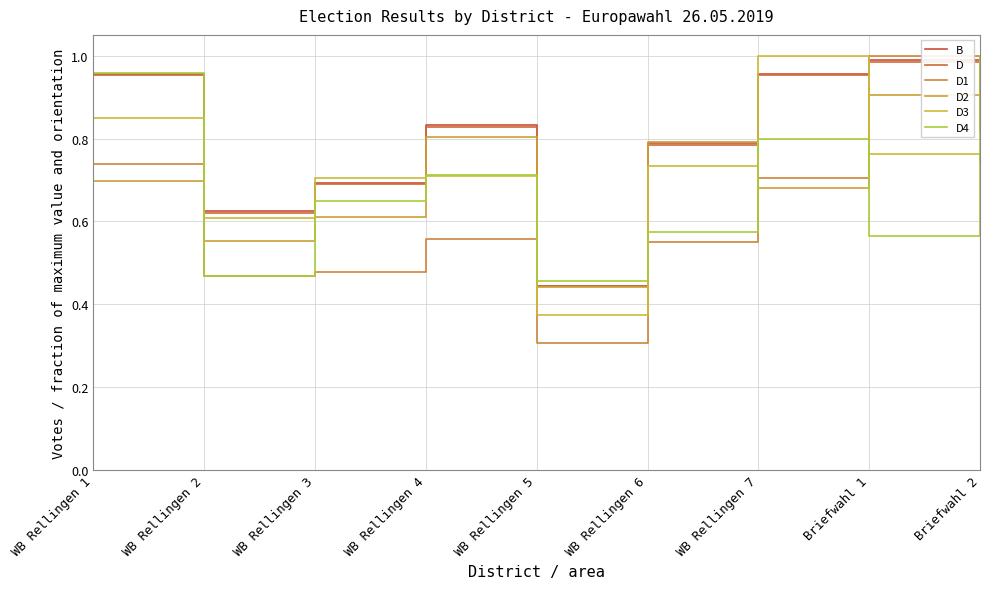

At which label does D4 reach its peak?

Briefwahl 2